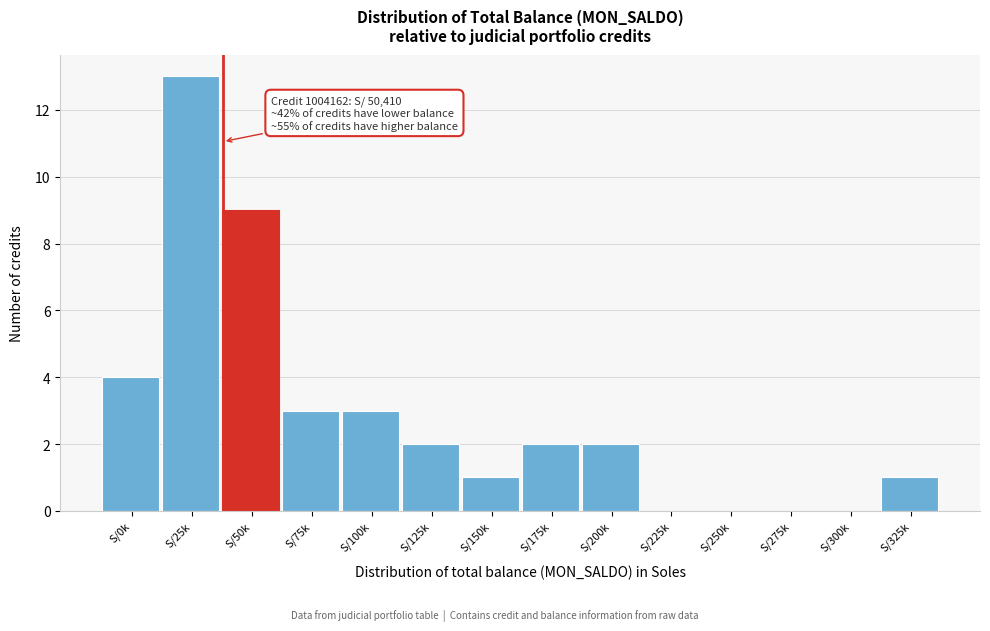

Reading left to right, extract all data points from this chart.

S/0k=4	S/25k=13	S/50k=9	S/75k=3	S/100k=3	S/125k=2	S/150k=1	S/175k=2	S/200k=2	S/225k=0	S/250k=0	S/275k=0	S/300k=0	S/325k=1